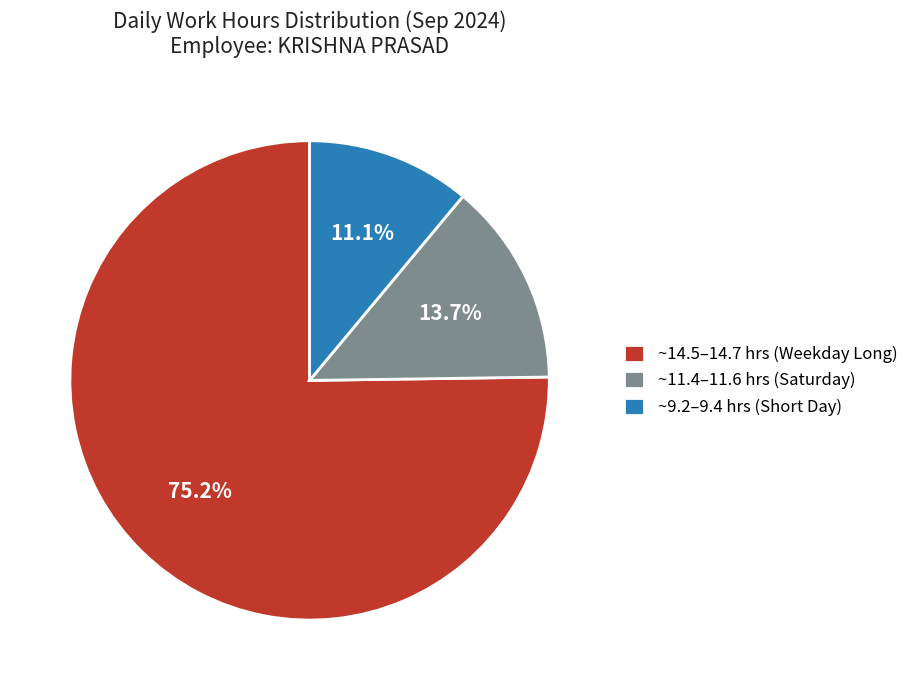

Does any single category account for the majority?

Yes